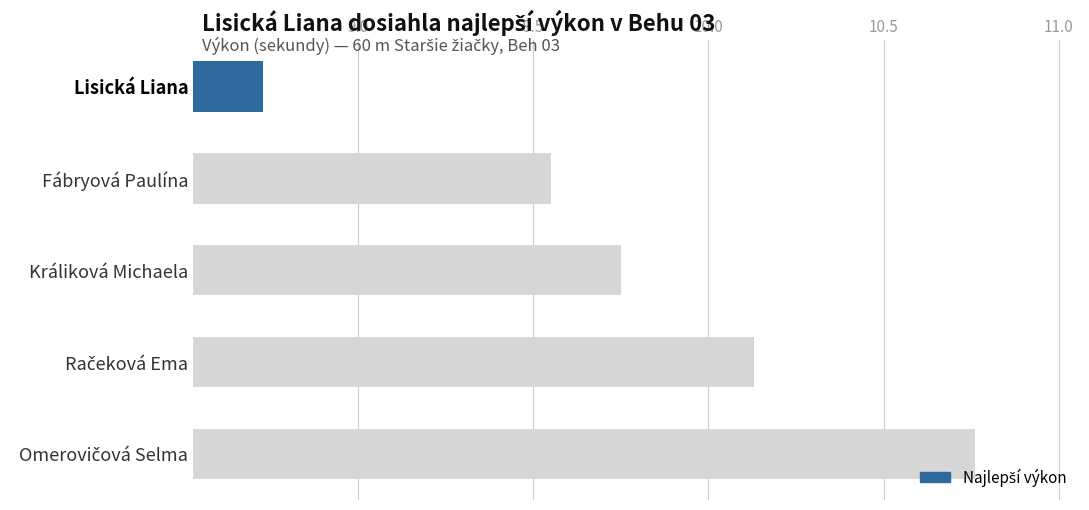

What position from the right is Račeková Ema?

2